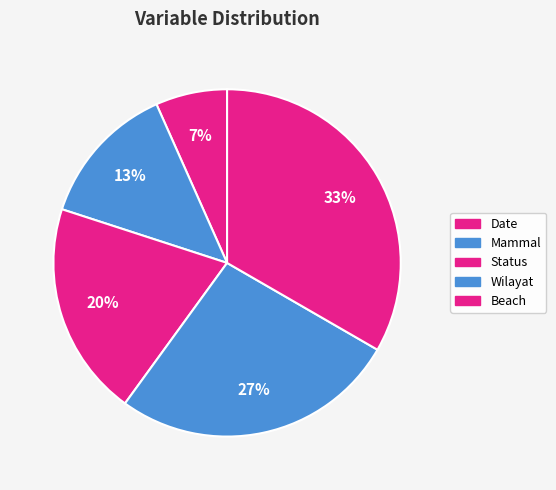

The Date slice represents 7% of the pie. True or false?

True